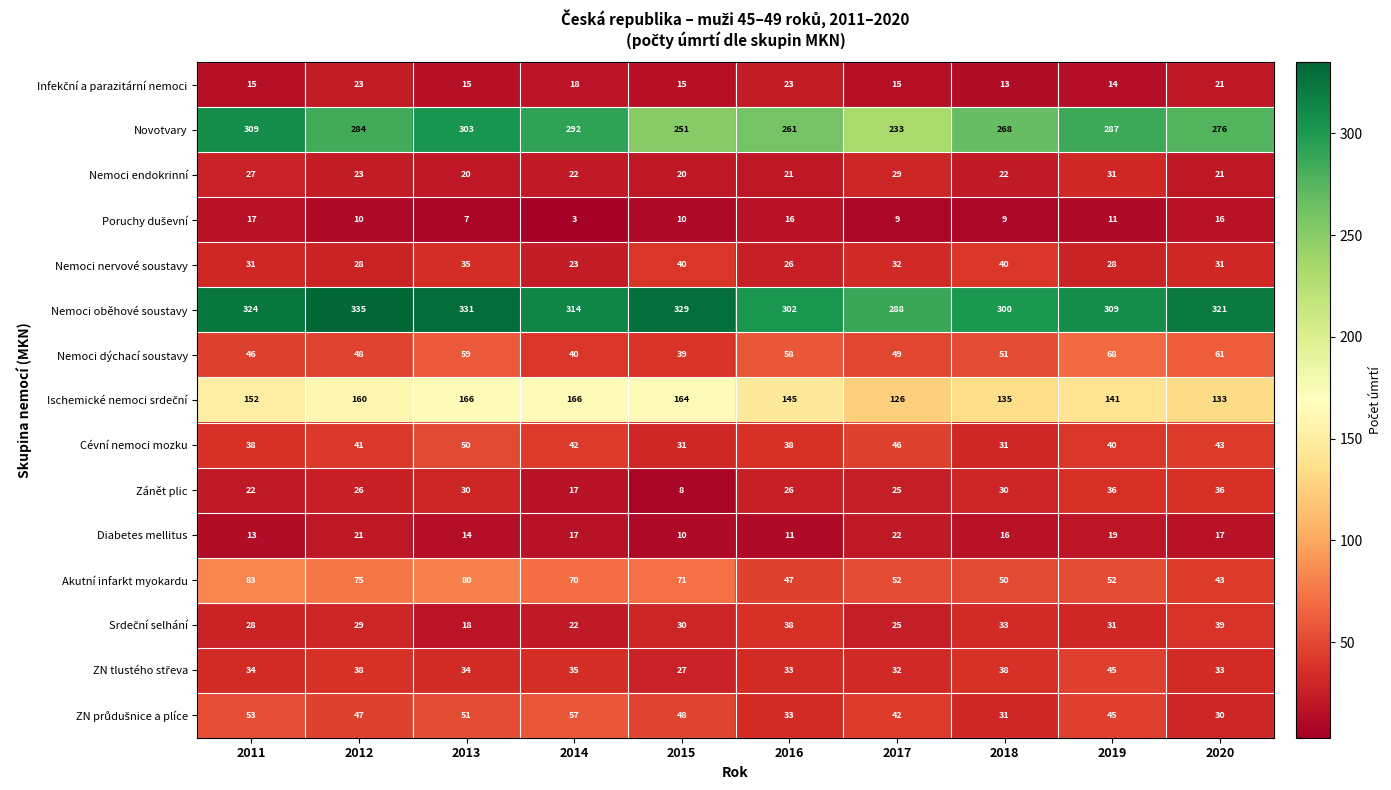

What is the average value of the Nemoci endokrinní series?

24